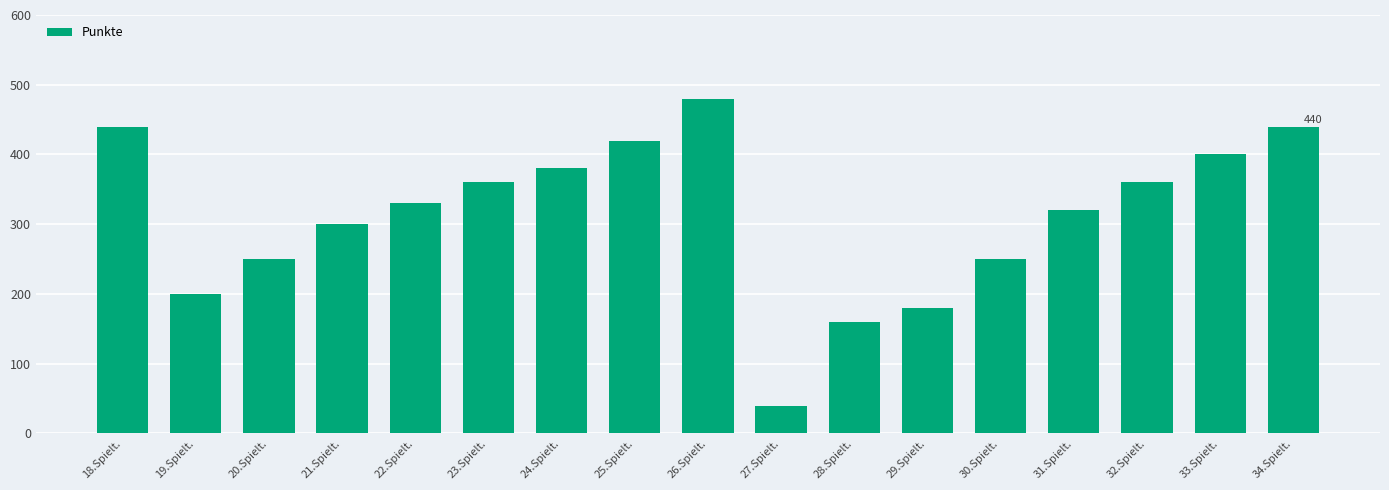

What is the ratio of the value at 18.Spielt. to the value at 24.Spielt.?

1.2